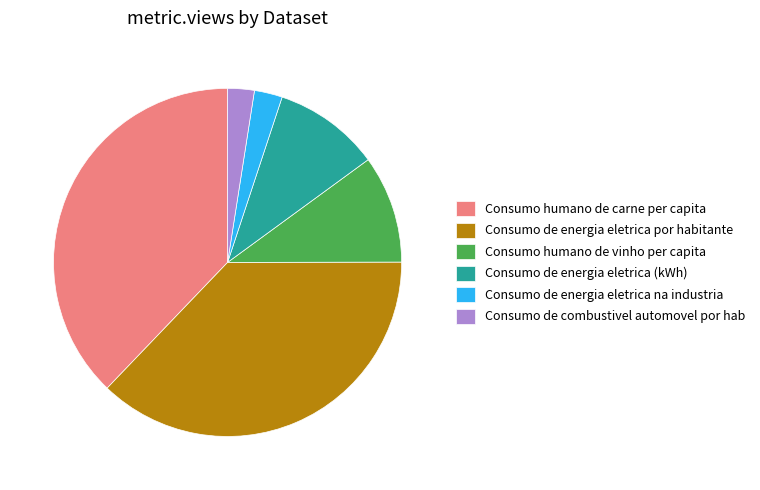

True or false: Consumo humano de carne per capita accounts for 38% of the total.

True